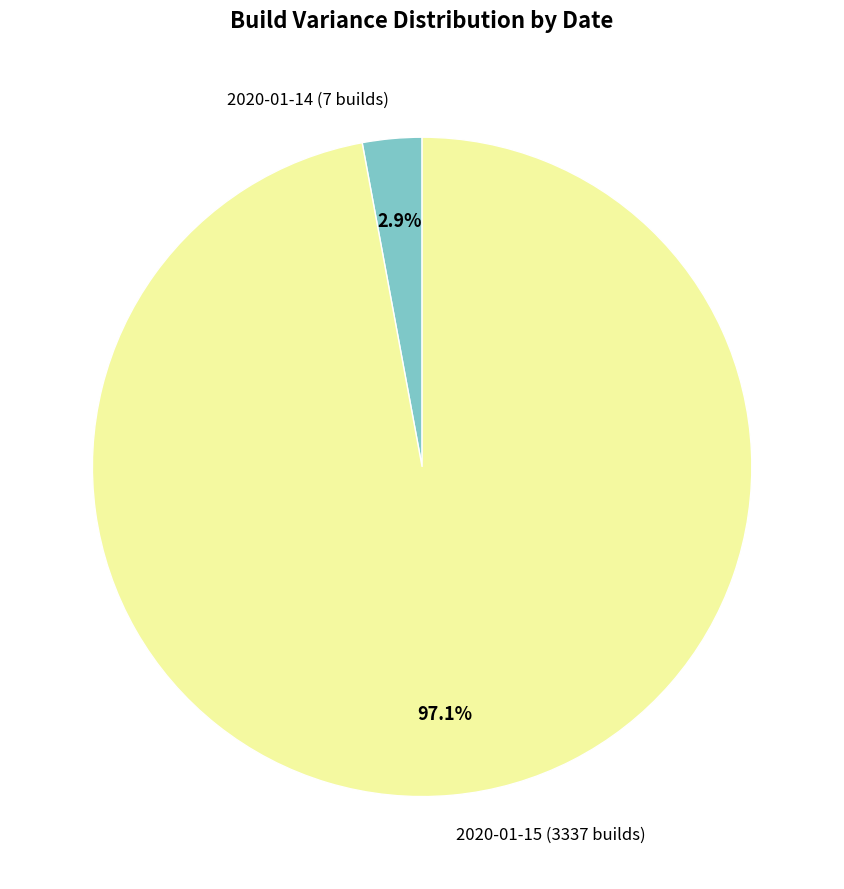

Which slice represents more than half of the pie?

2020-01-15 (3337 builds)